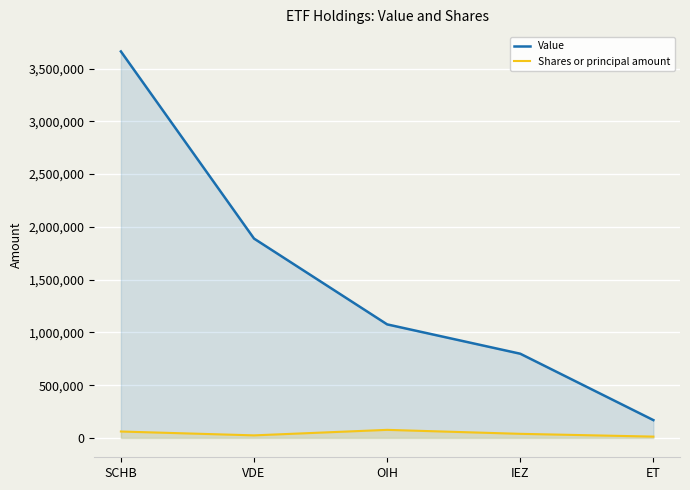

How many lines are shown in the chart?

2